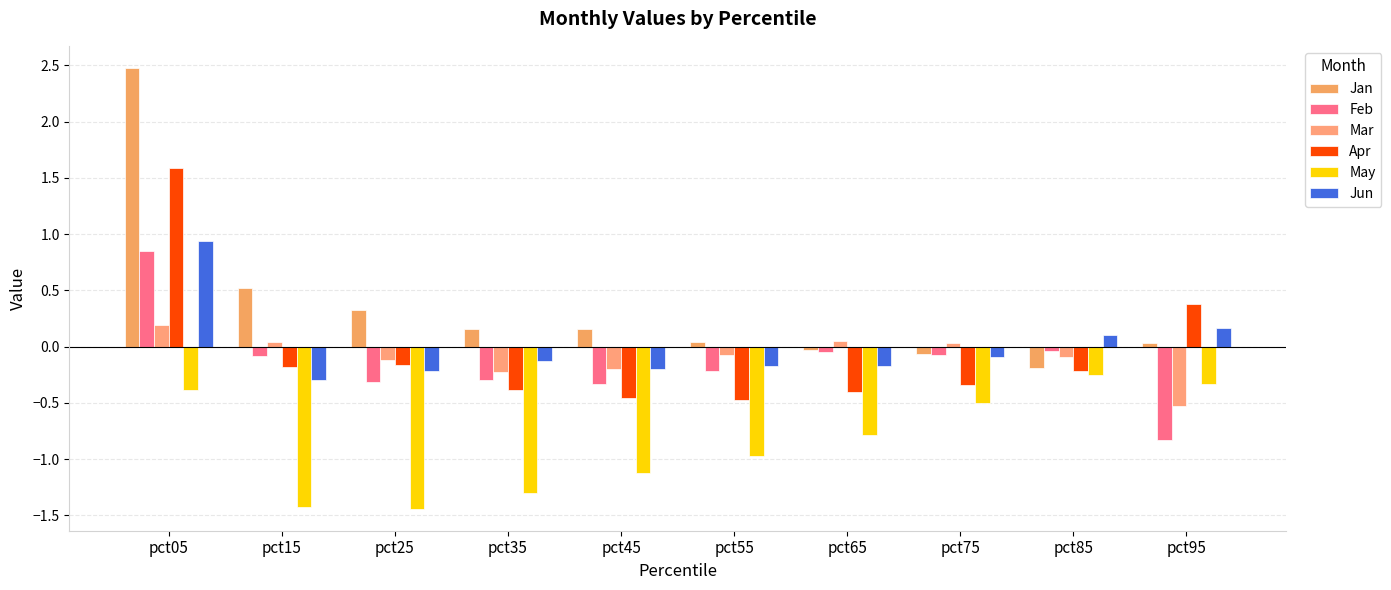

Which series changed the most between pct05 and pct55?

Jan